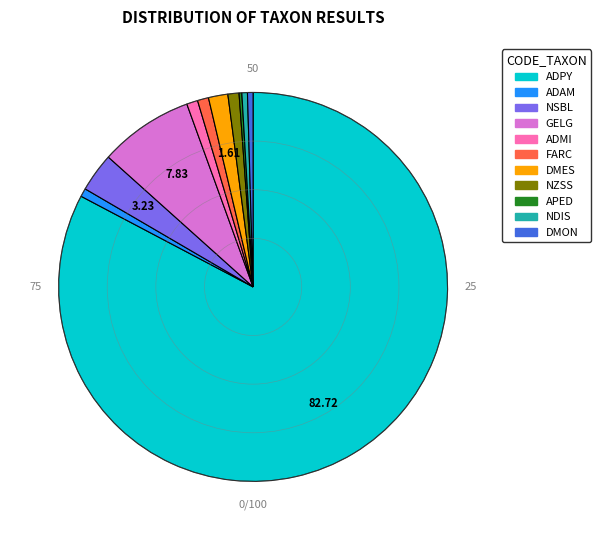

Which slice is the largest?

ADPY